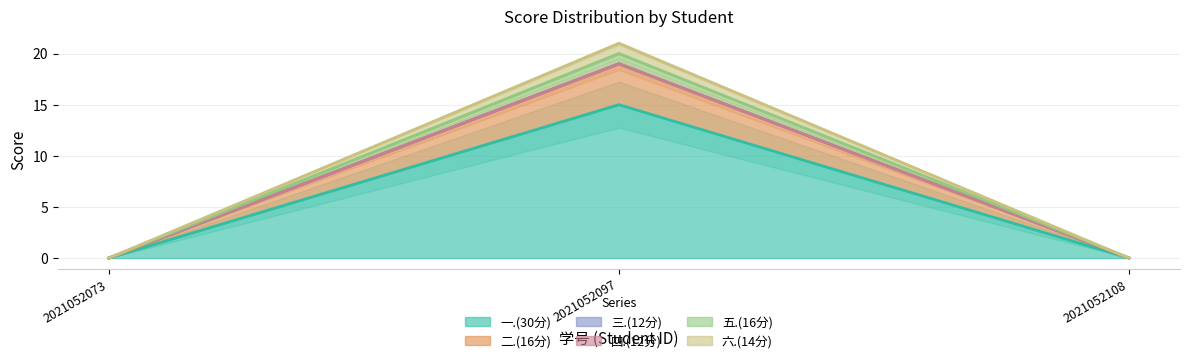

How many data points does each series have?

3